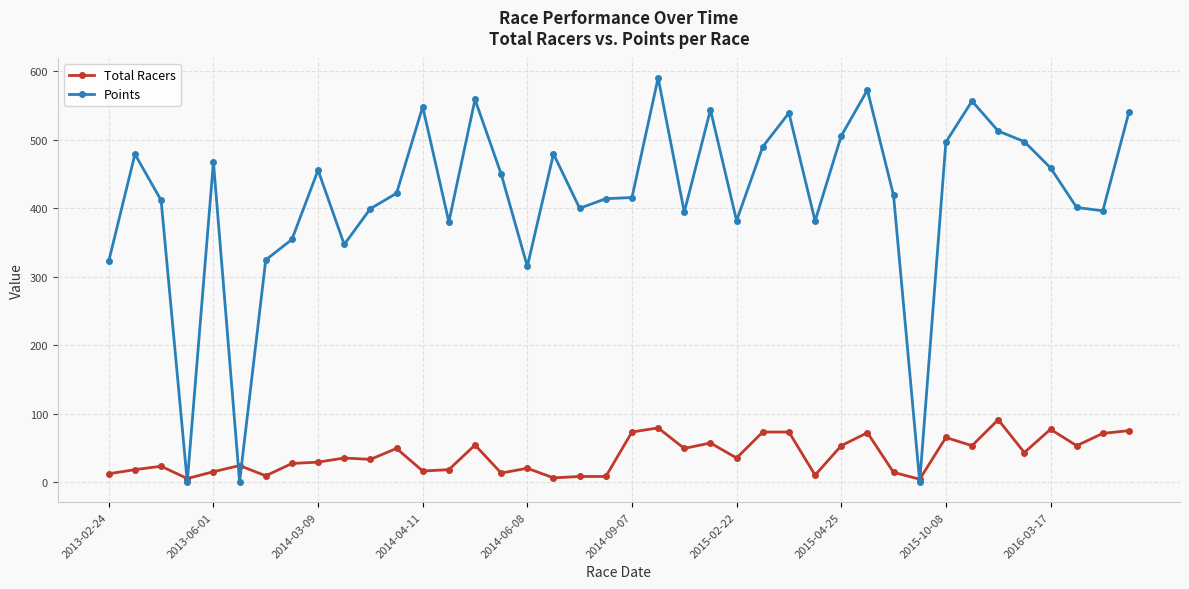

In Points, how many points are higher than both neighbors (excluding endpoints)?

11